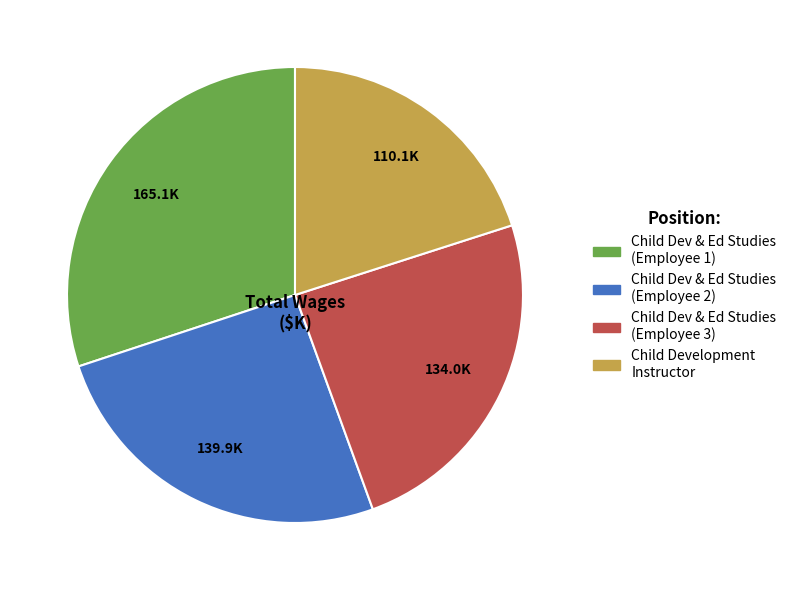

Approximately how many times larger is the value at Child Dev & Ed Studies (Employee 2) compared to Child Dev & Ed Studies (Employee 1)?

0.8